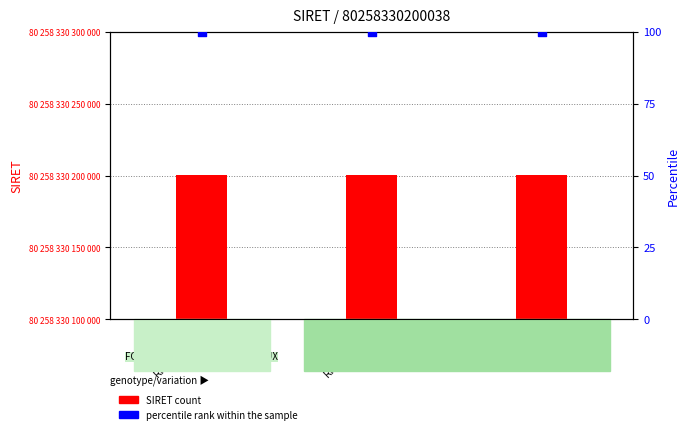

Which series contains the highest Y value?

SIRET count